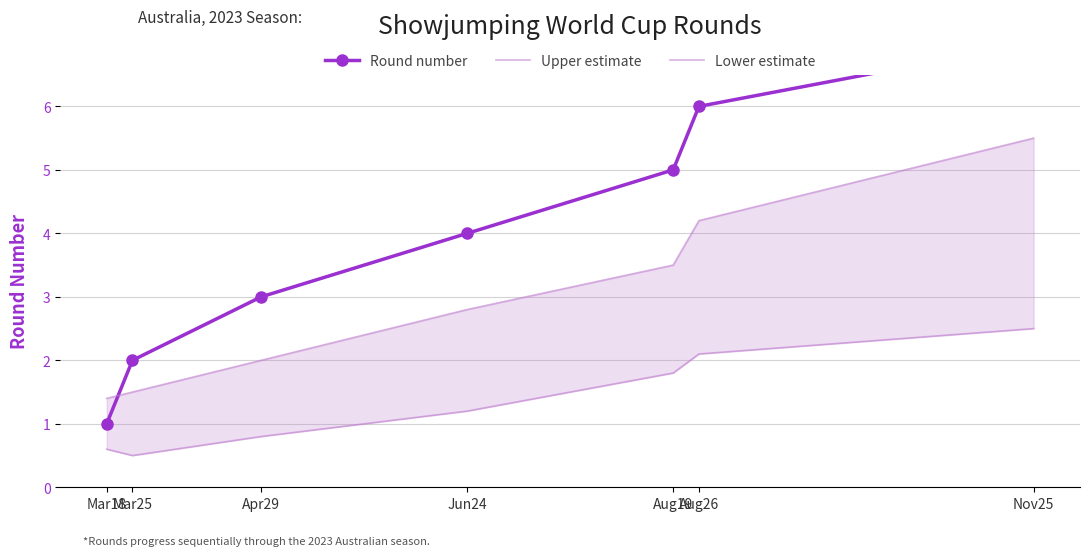

True or false: Upper estimate and Round number cross at least once.

True